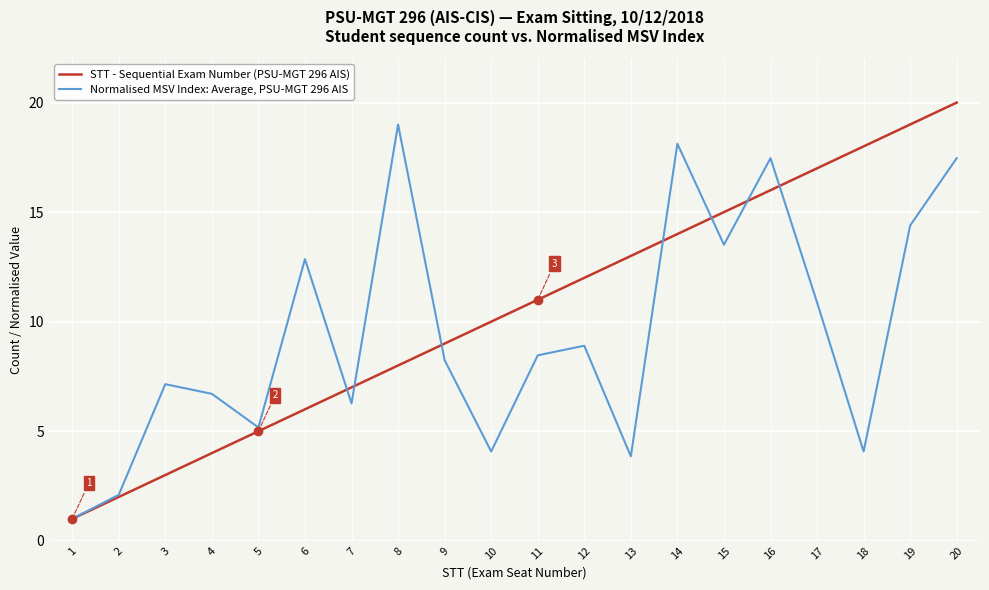

Which category has the highest value across all series?

20